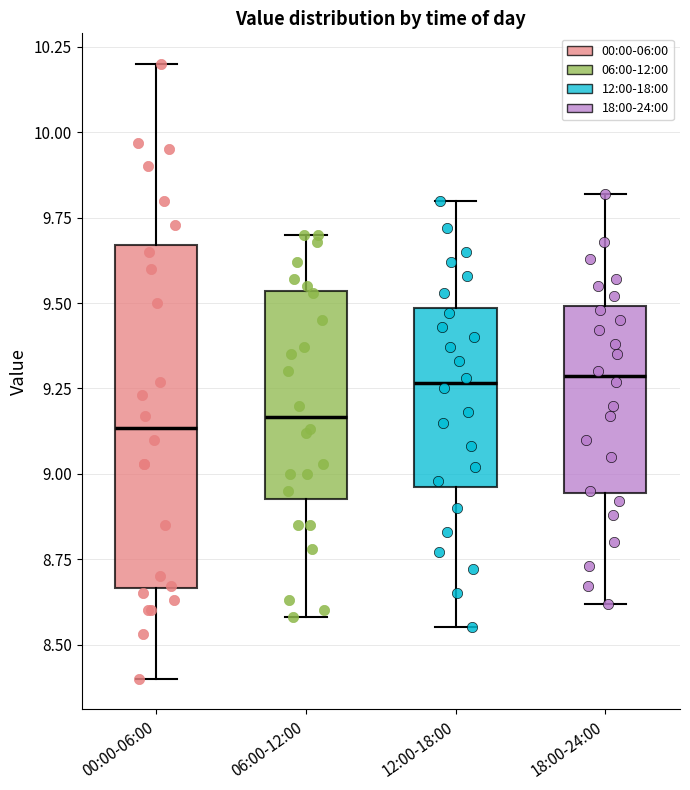

Reading left to right, transcribe this box plot: for each box, give where its median line is, the range the box spans, and where its two whiskers end, as read against the y-axis. The values are not printed on the chart, so give them approximately, as read against the axis.

00:00-06:00: median 9.15, box 8.65 to 9.65, whiskers 8.40 to 10.20
06:00-12:00: median 9.15, box 8.95 to 9.55, whiskers 8.60 to 9.70
12:00-18:00: median 9.25, box 8.95 to 9.50, whiskers 8.55 to 9.80
18:00-24:00: median 9.30, box 8.95 to 9.50, whiskers 8.60 to 9.80